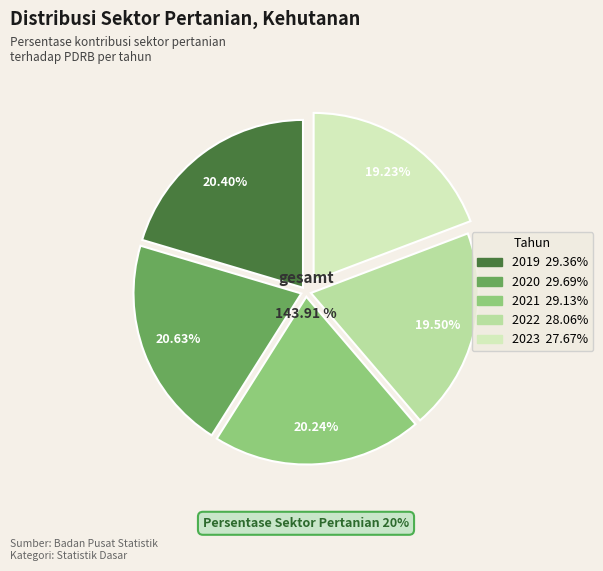

To the nearest percent, what portion does 2022 represent?

19%